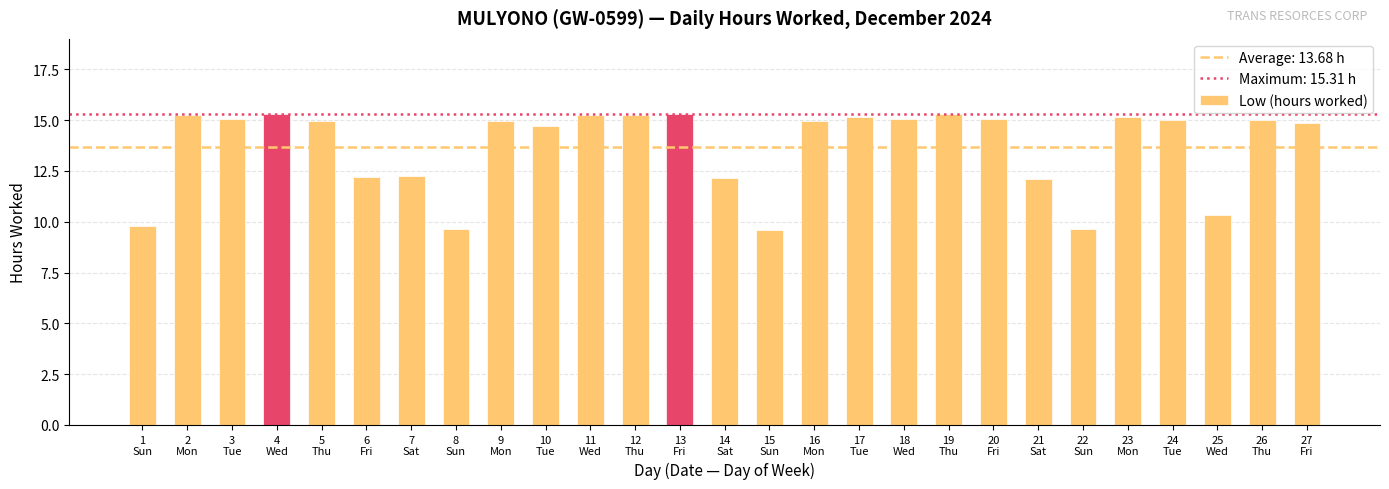

What is the sum of the values at 18
Wed and 9
Mon?

30.0